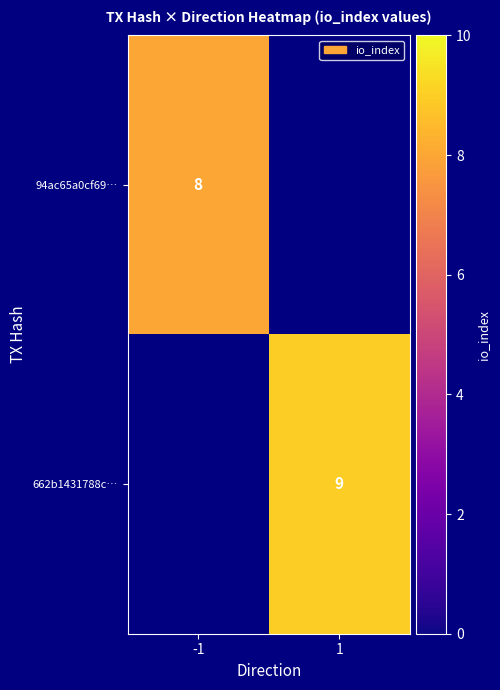

Is it true that 94ac65a0cf69… equals 8 at -1?

True